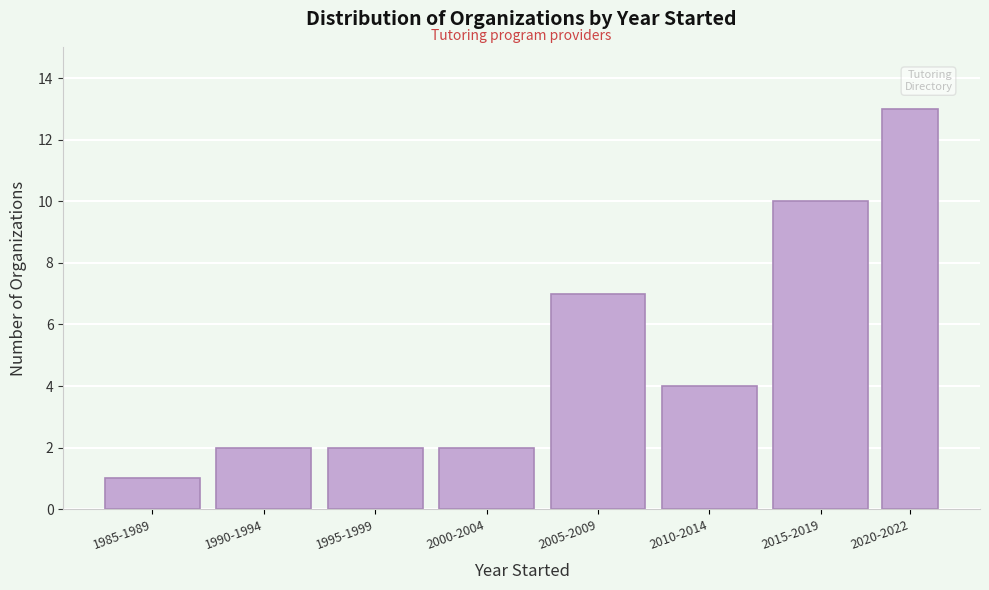

Reading left to right, extract all data points from this chart.

1	2	2	2	7	4	10	13